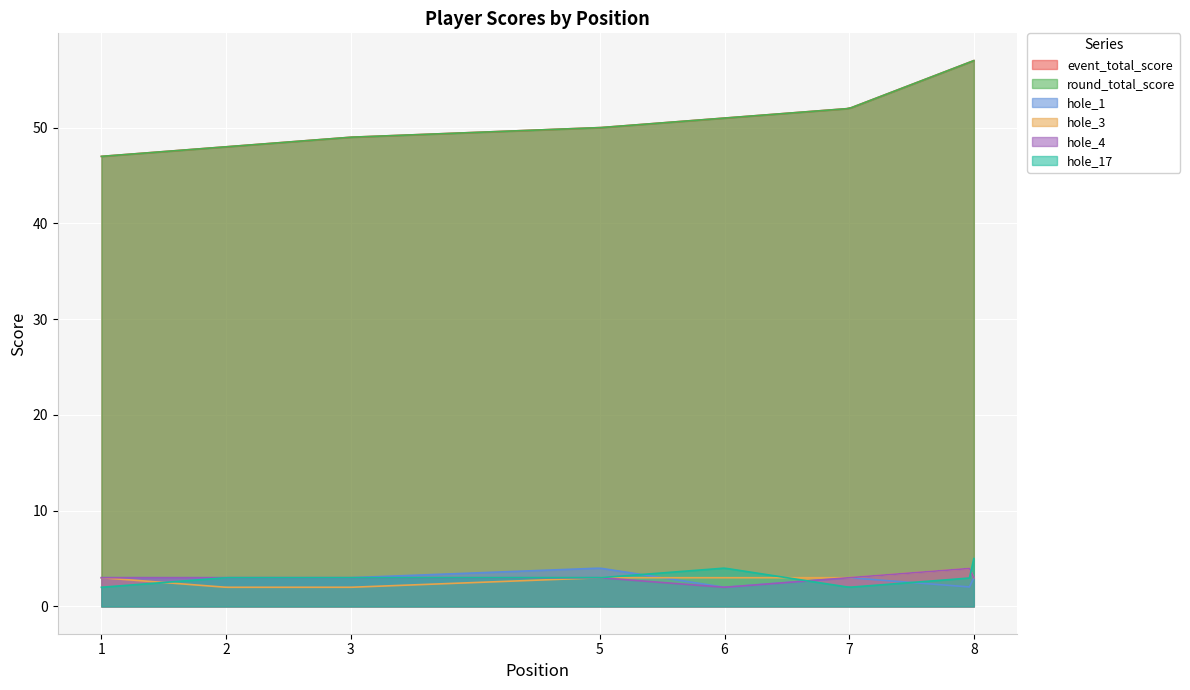

The hole_1 series shows 3 at 2. True or false?

True